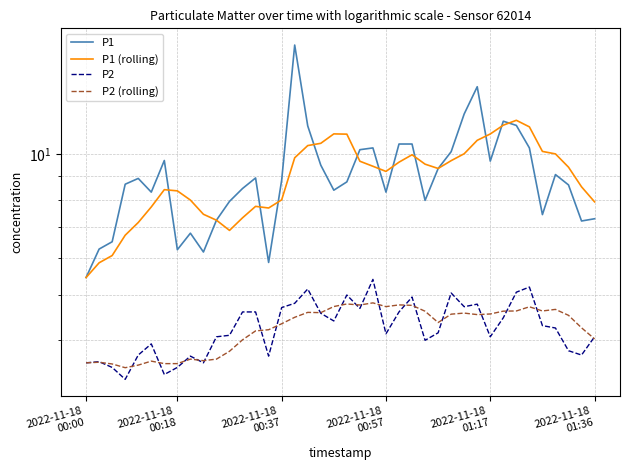

The value of P2 at 11 is 6.8. True or false?

False